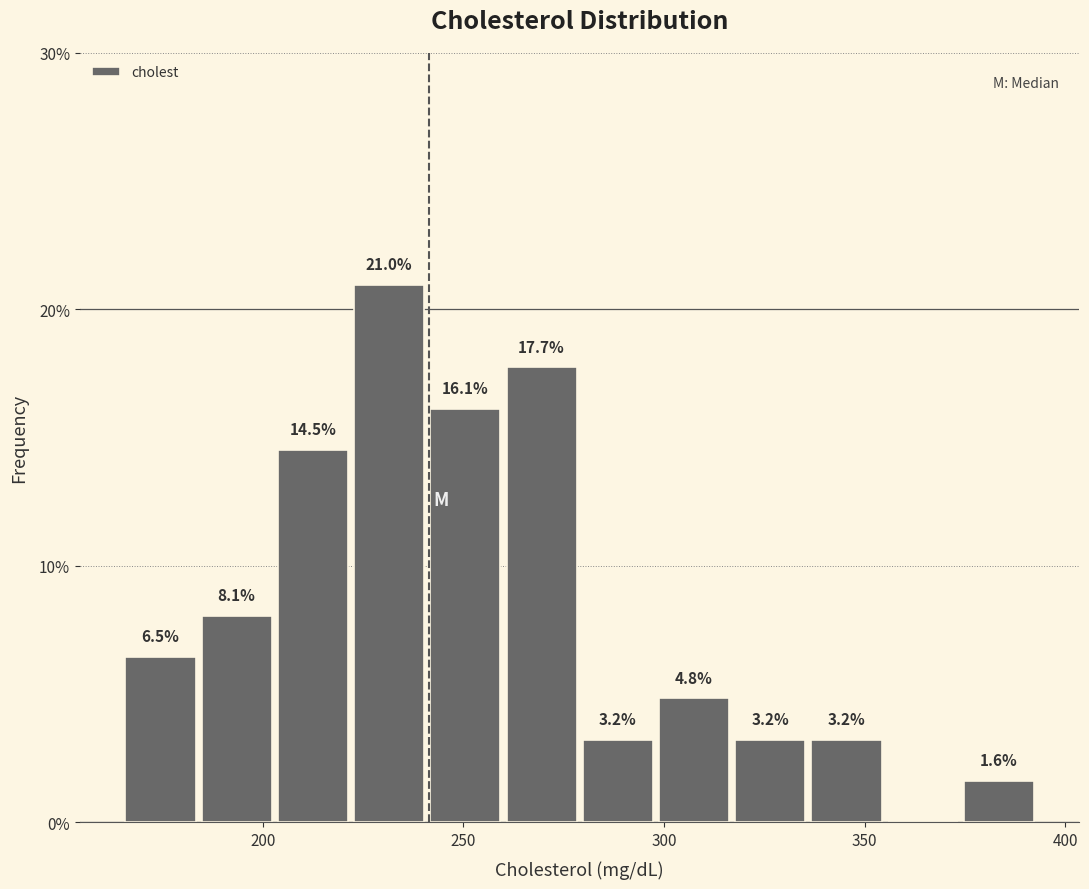

Around what value on the x-axis is the tallest bar? Give the approximate position of its centre, as read against the axis.

230